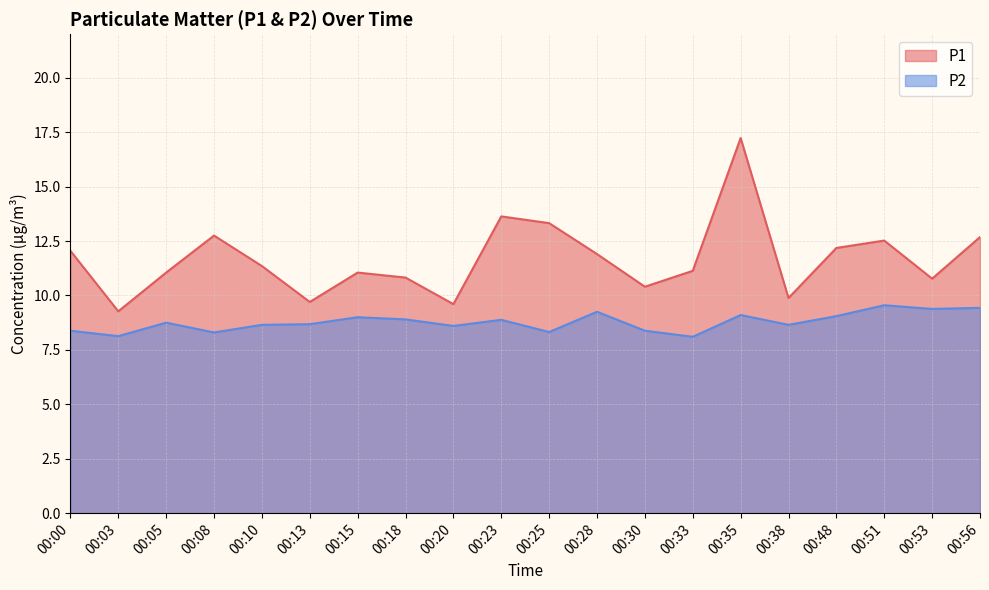

Reading right to left, list all the values displayed in this chart.

P1: 12.7	10.8	12.5	12.2	9.9	17.2	11.1	10.4	11.9	13.3	13.6	9.6	10.8	11.1	9.7	11.3	12.8	11.1	9.3	12.1
P2: 9.4	9.4	9.6	9.1	8.7	9.1	8.1	8.4	9.2	8.3	8.9	8.6	8.9	9.0	8.7	8.7	8.3	8.8	8.1	8.4